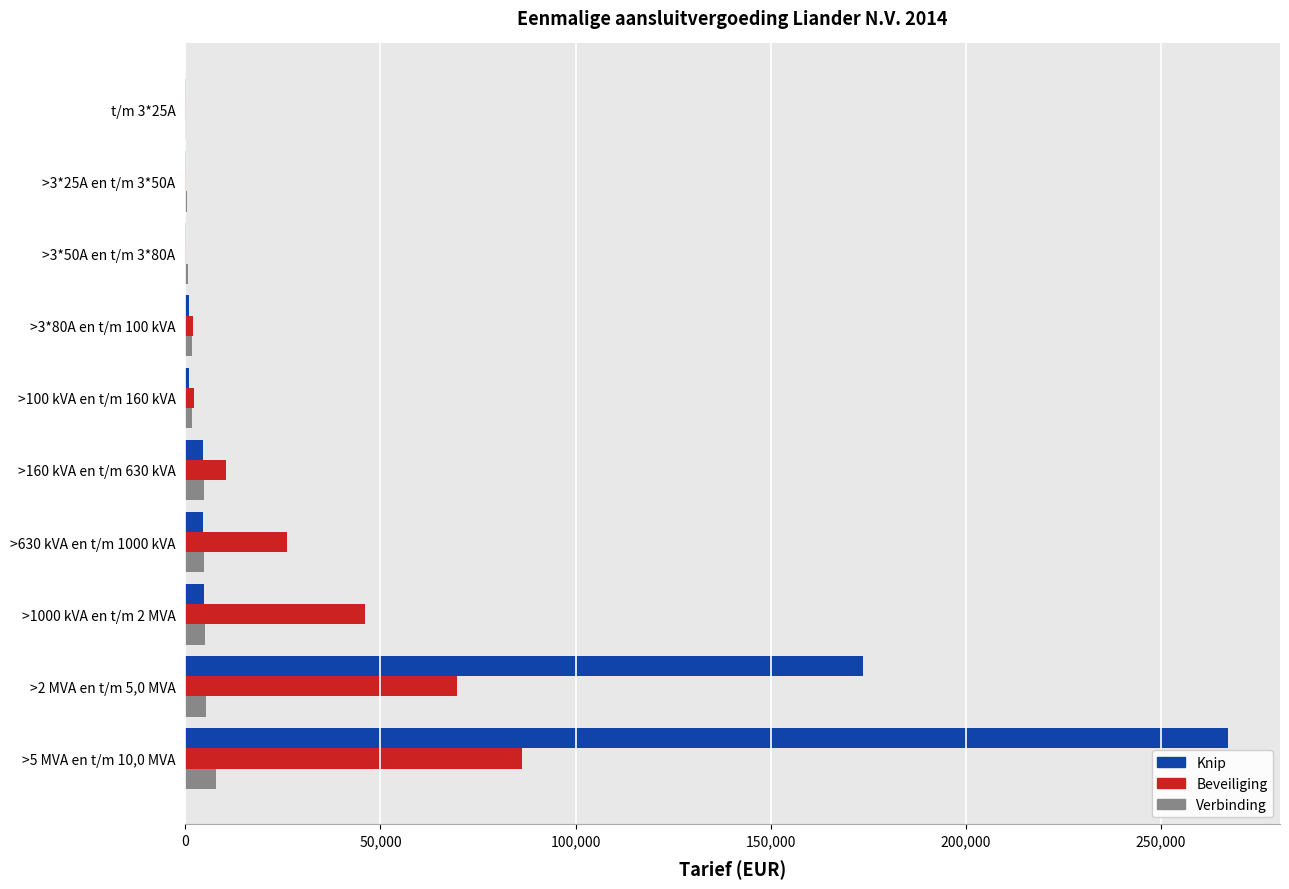

At which category does the chart reach its peak across all series?

>5 MVA en t/m 10,0 MVA